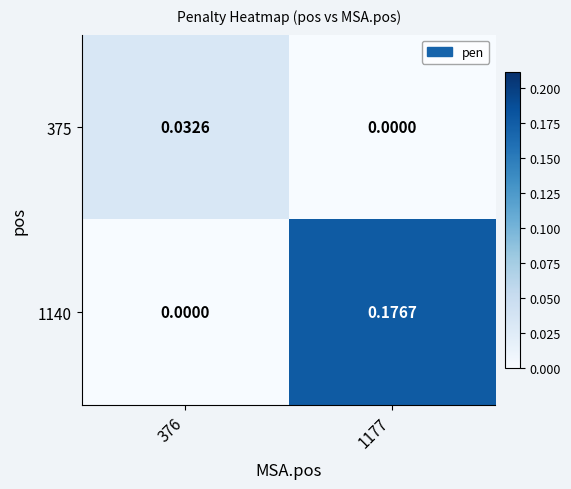

Rank the series by their average value, from highest to lowest.

1140, 375